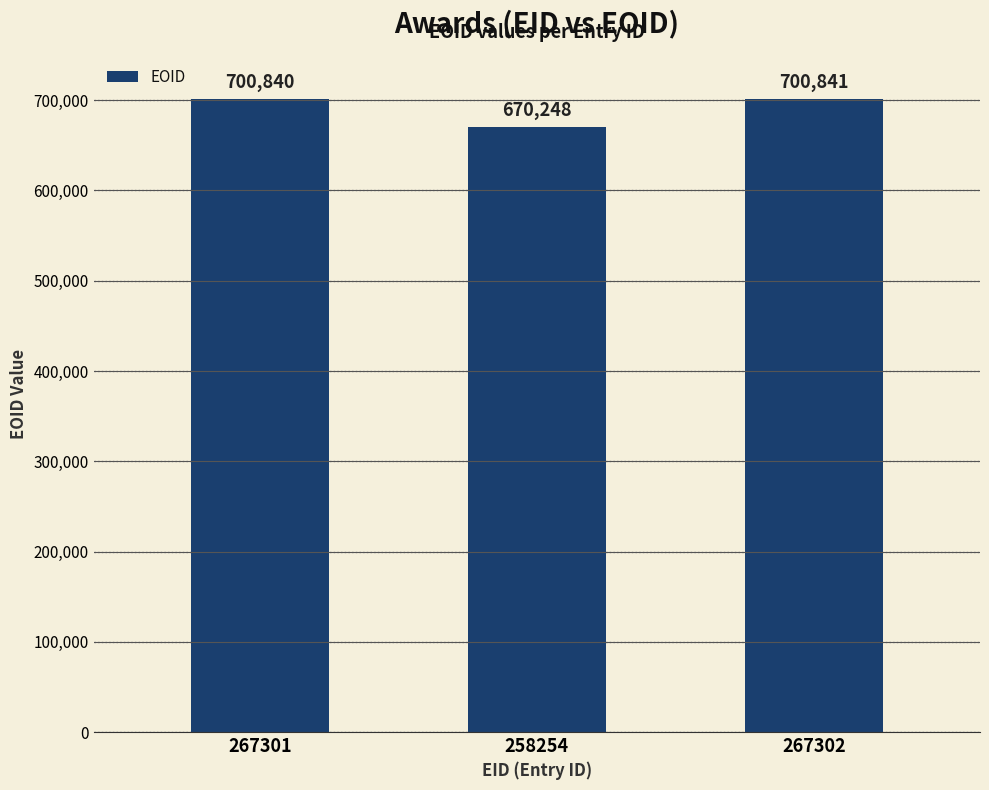

What is the sum of all values?

2071929